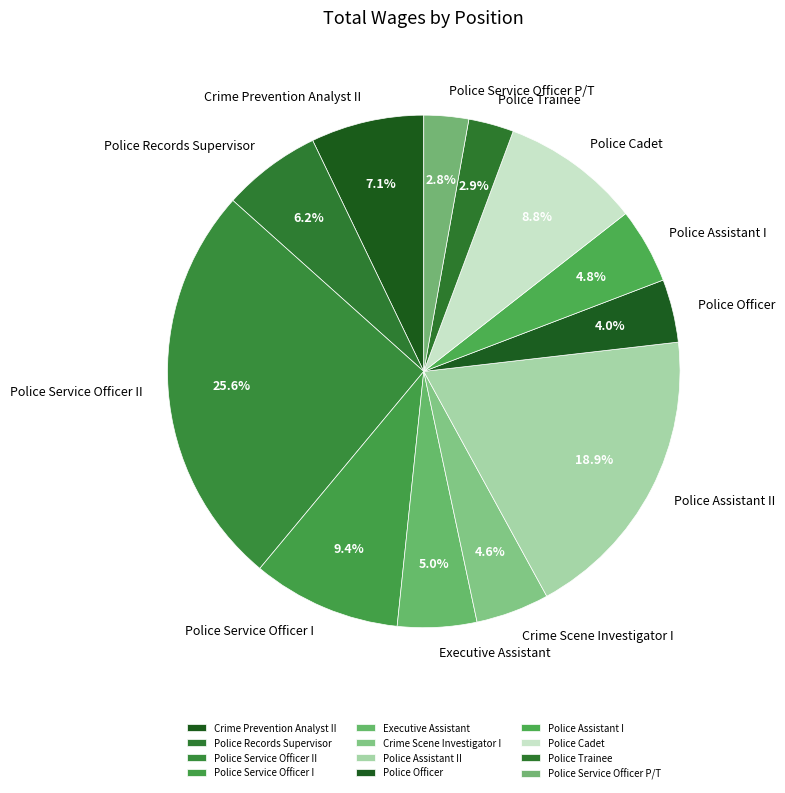

Between Crime Scene Investigator I and Crime Prevention Analyst II, which is larger?

Crime Prevention Analyst II